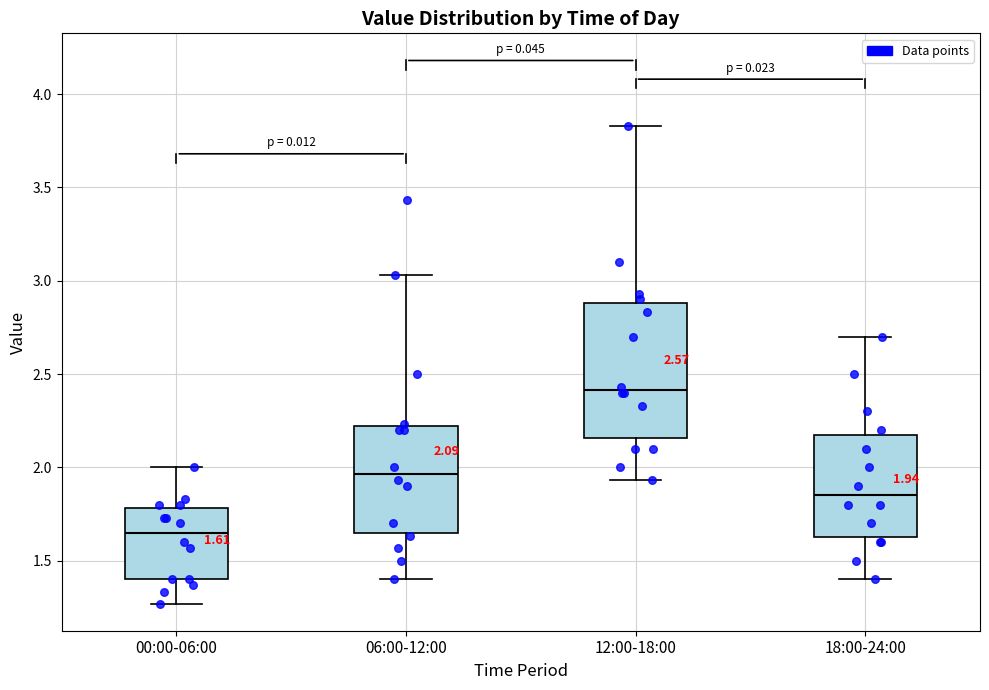

Which box has the lowest median line?

00:00-06:00